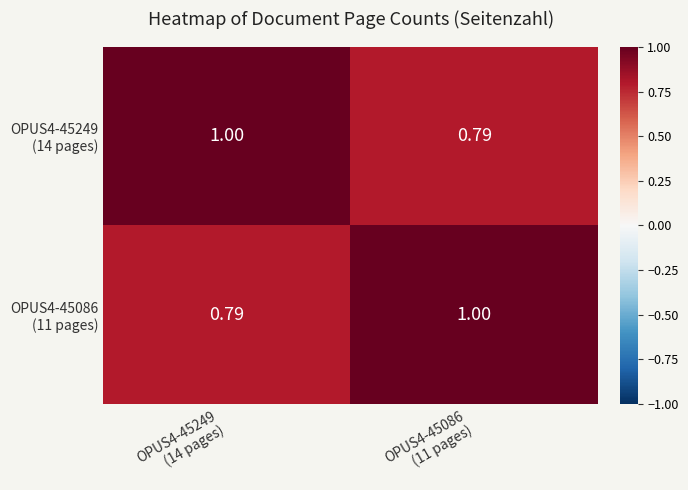

How many distinct data groups are displayed?

2